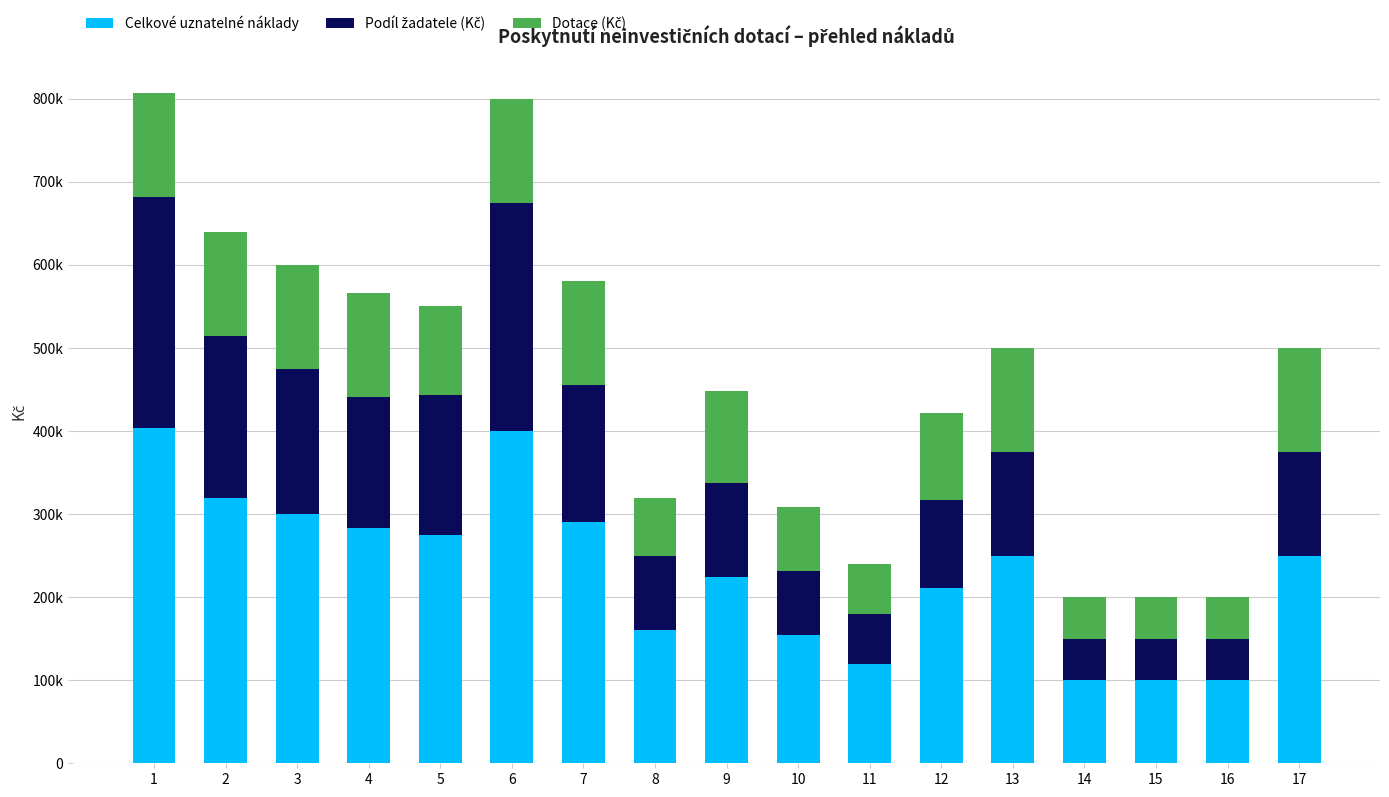

Does the chart contain any negative values?

No